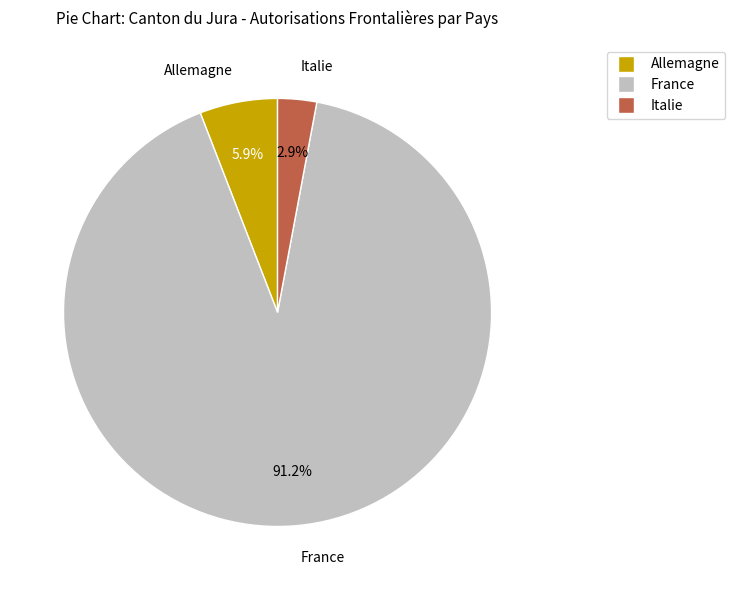

Is France the majority of the pie?

Yes